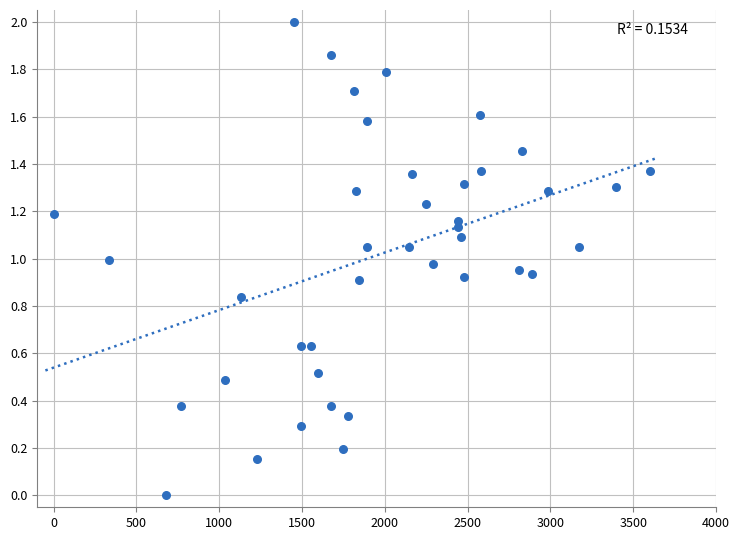

What is the range of X values (max minus min)?

3600.0